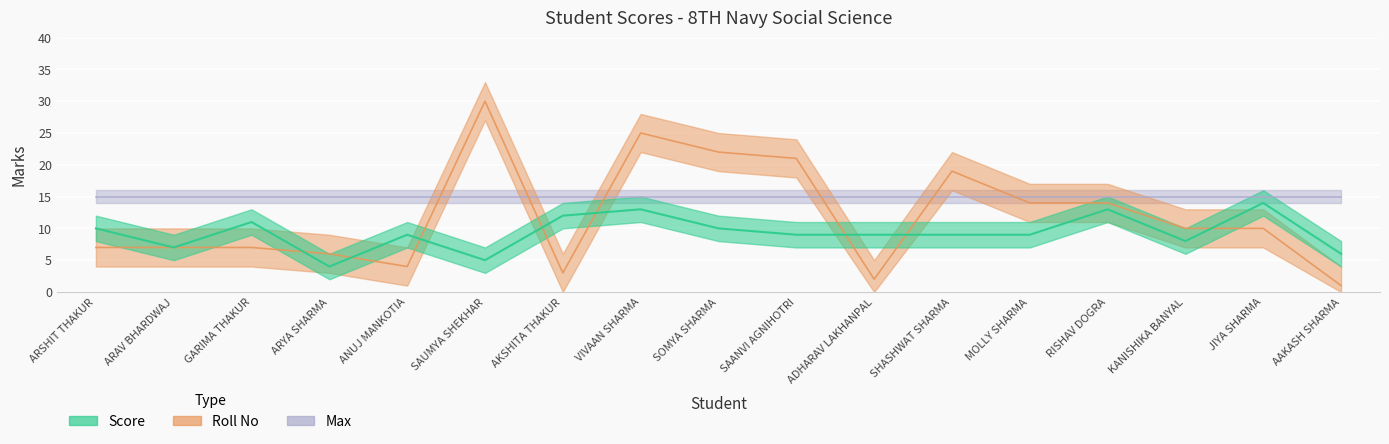

What is the total value across all series at SHASHWAT SHARMA?

28